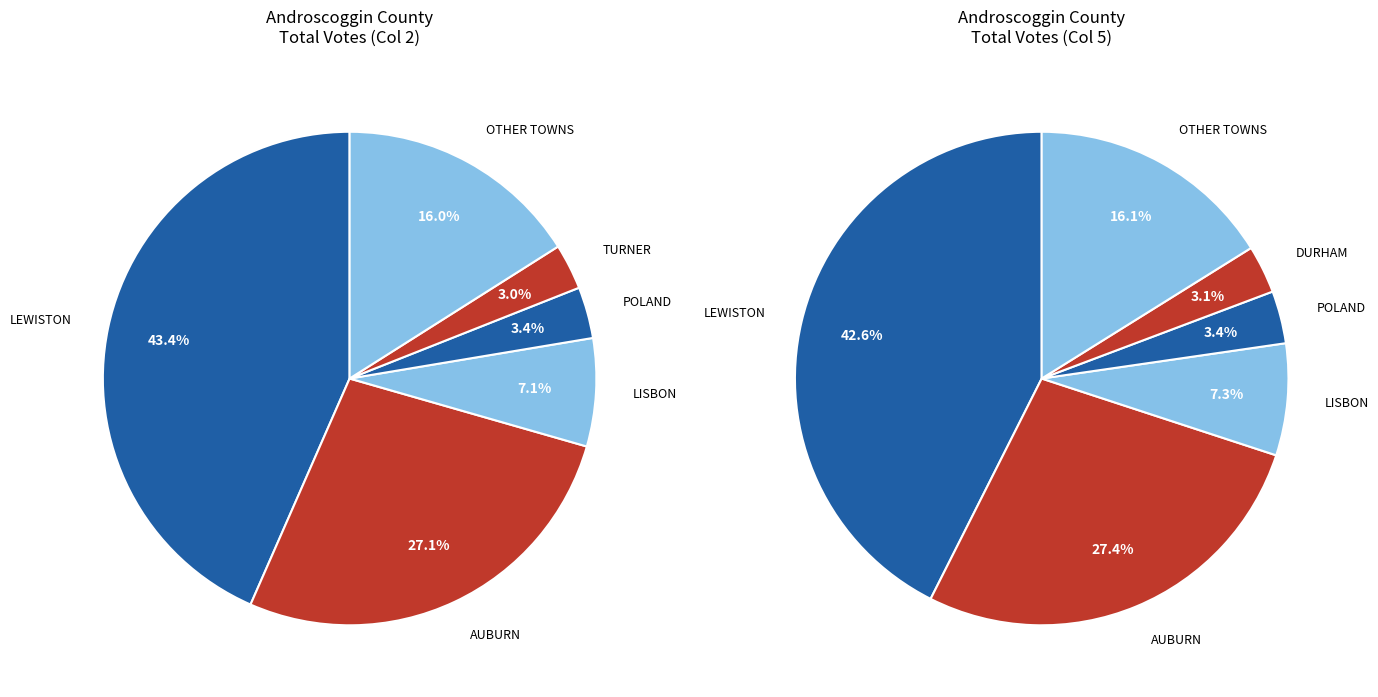

Is the sum of TURNER and DURHAM greater than half?

No